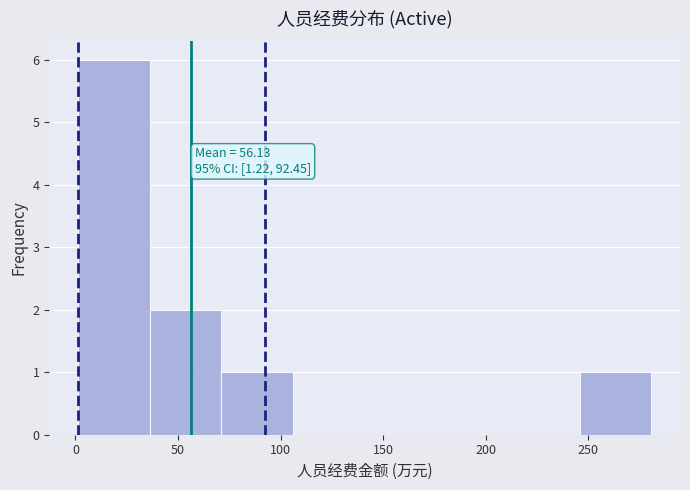

Which range on the x-axis has the tallest bar?

0 to 35